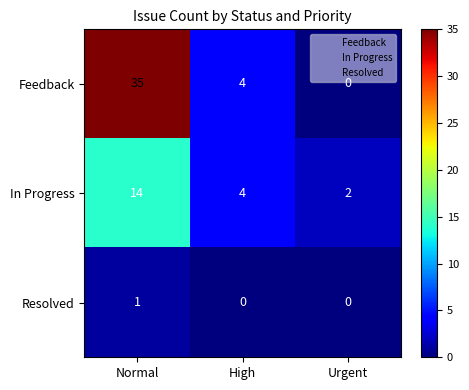

List the series in order of their peak value, lowest first.

Resolved, In Progress, Feedback